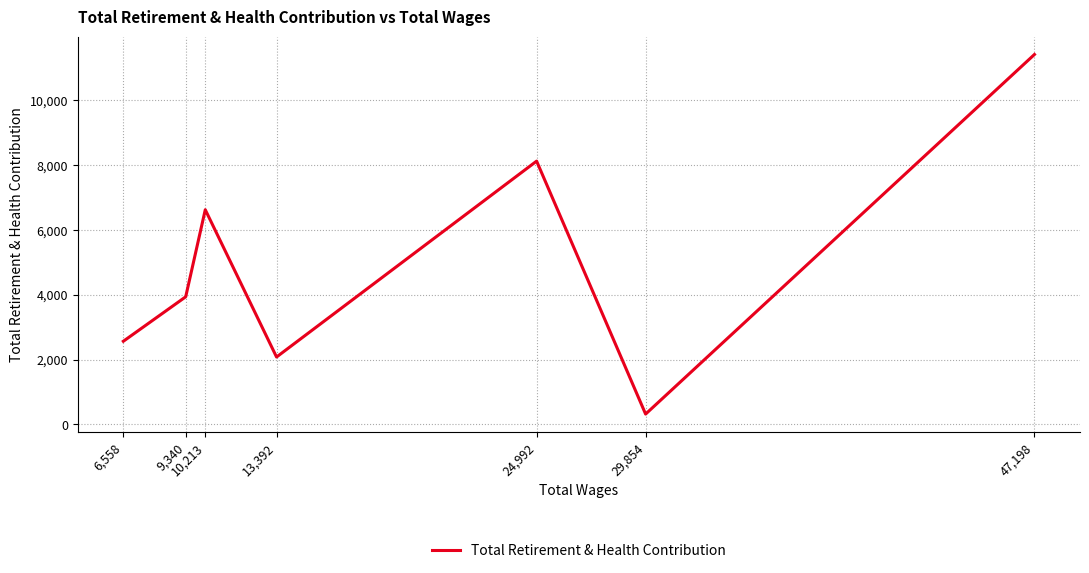

Is it true that the value at 10,213 is 3198?

False